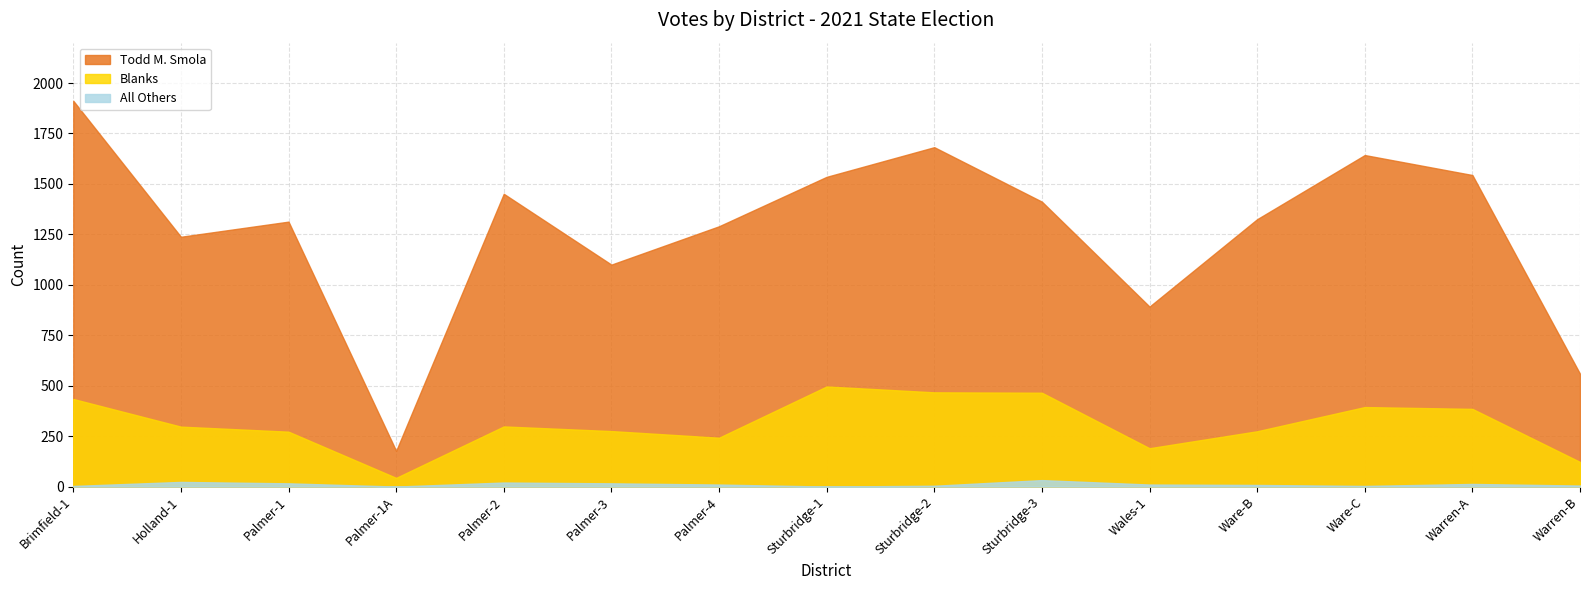

Rank the series at Holland-1 from highest to lowest value.

Todd M. Smola, Blanks, All Others